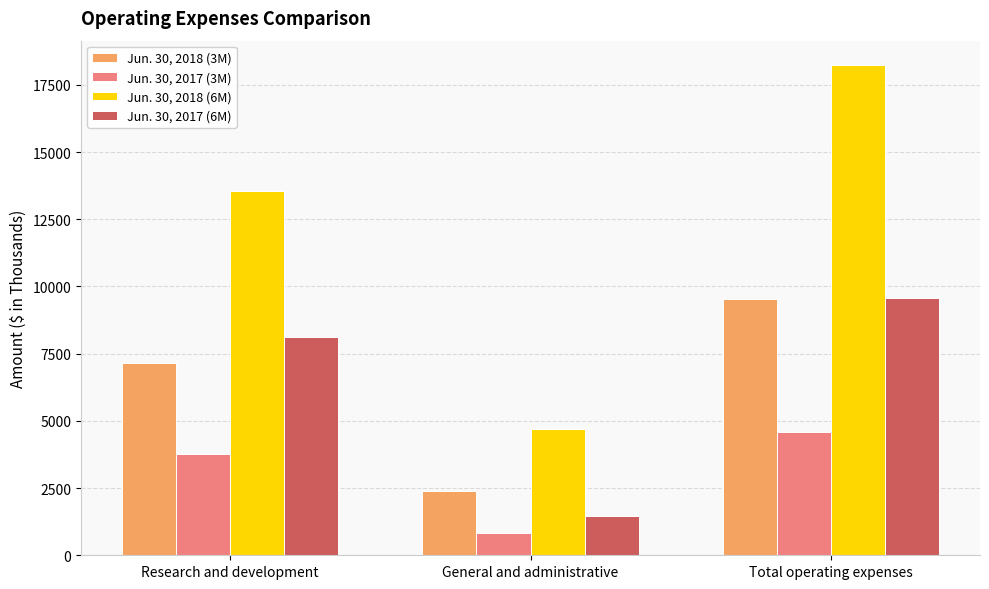

How many distinct data groups are displayed?

4